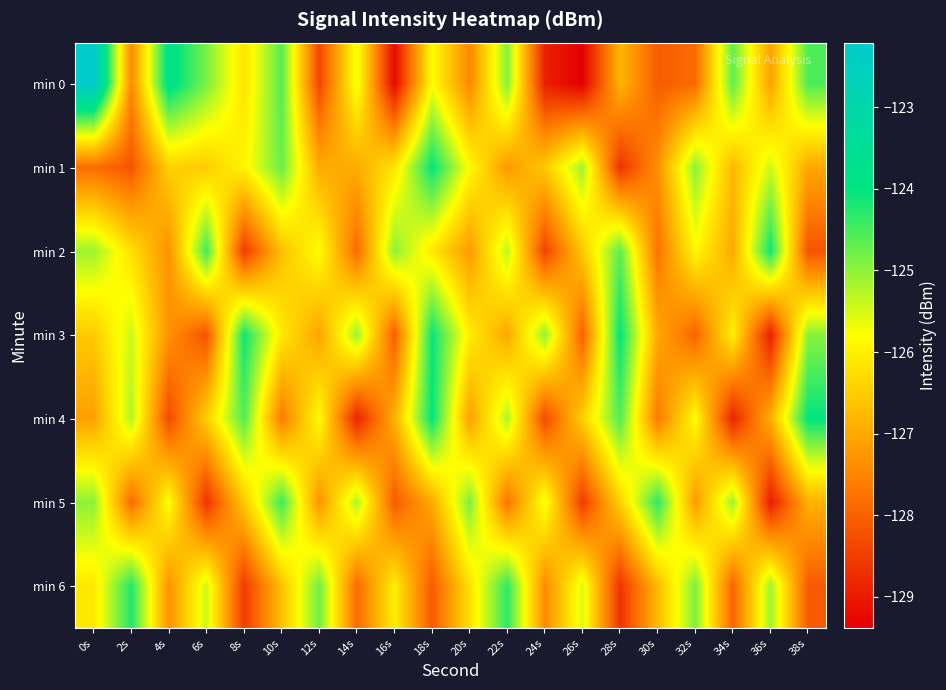

Which series has the widest spread of values?

min 0